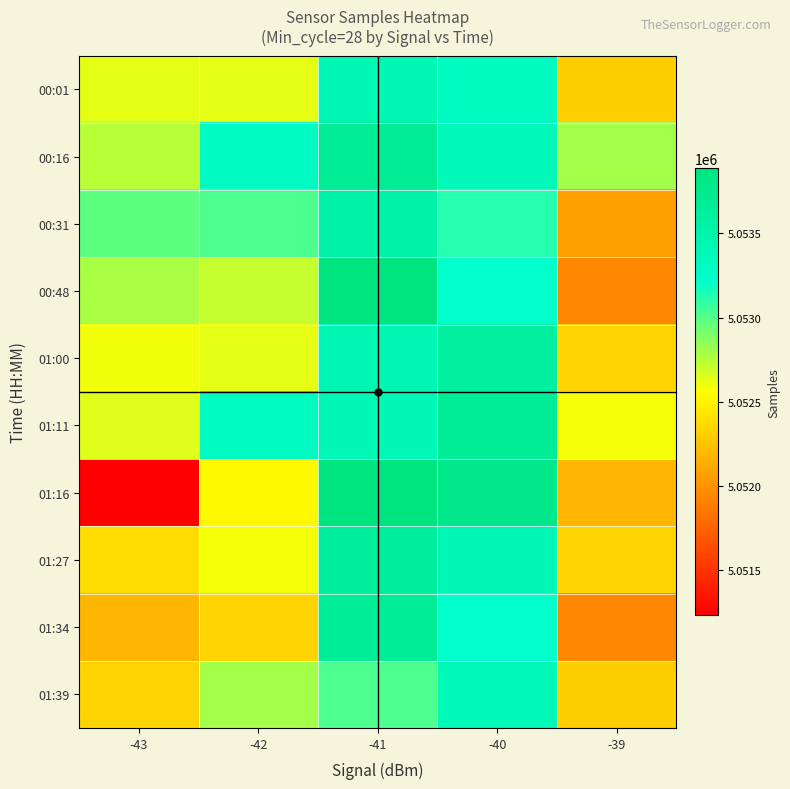

How many data points does each series have?

5